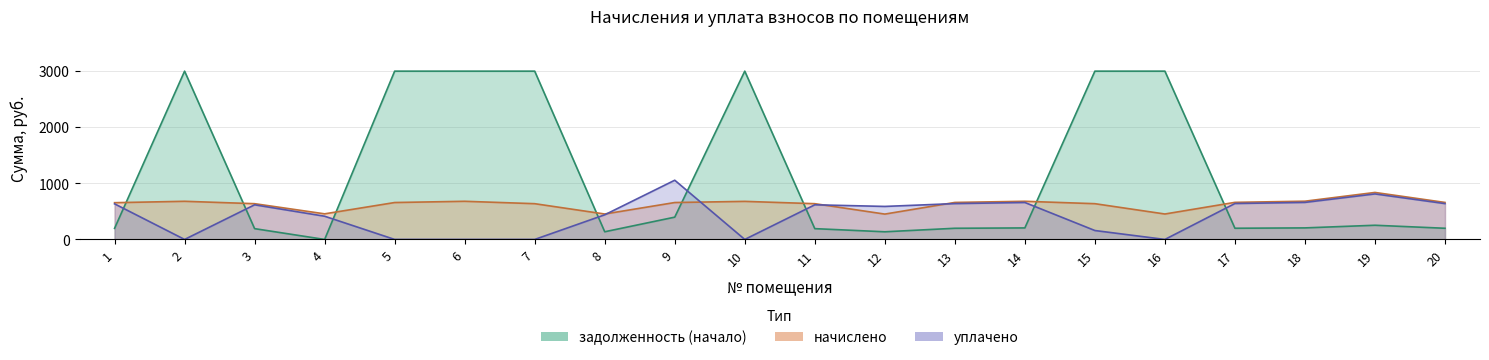

Does the chart have visible grid lines?

Yes